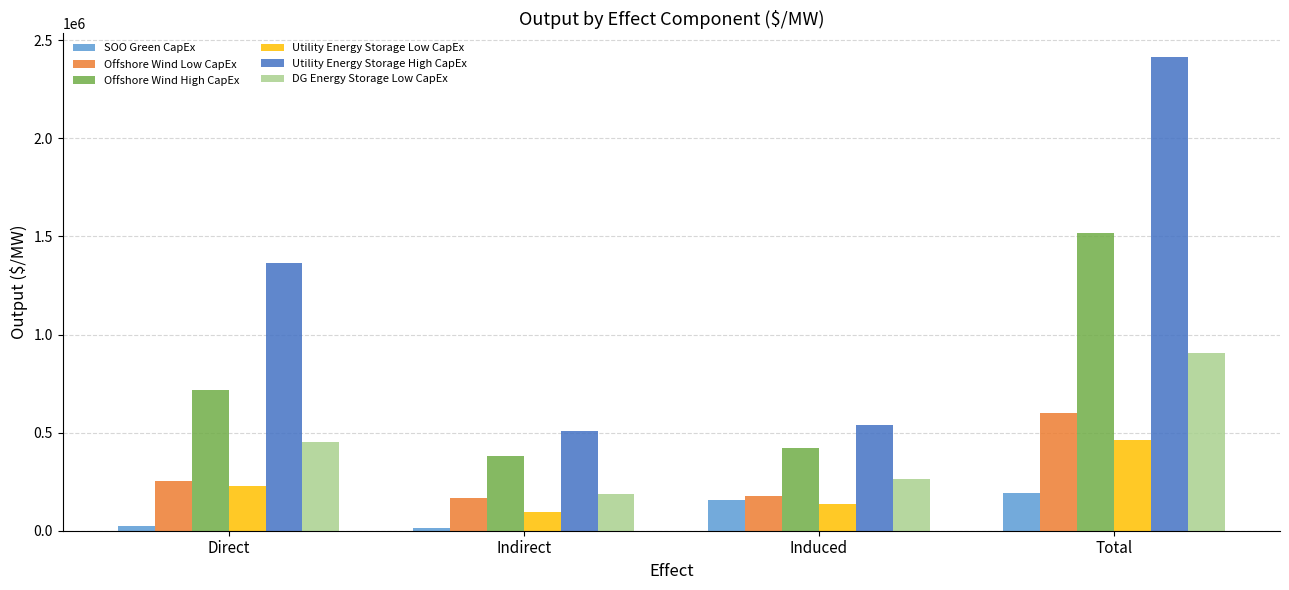

What is the label of the 1st bar from the right?

Total